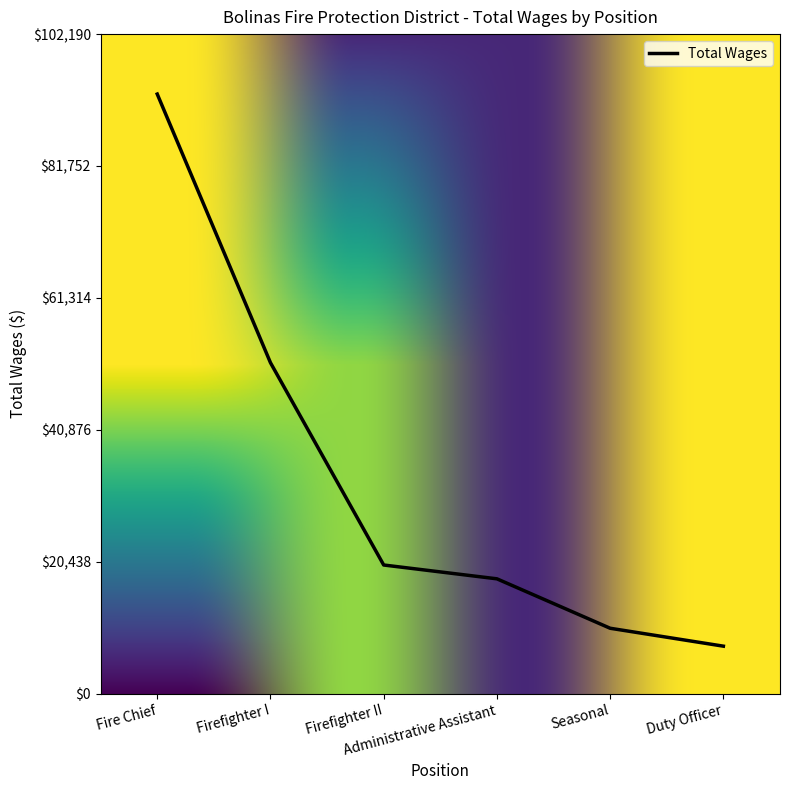

What is the minimum value shown in the chart?

7354